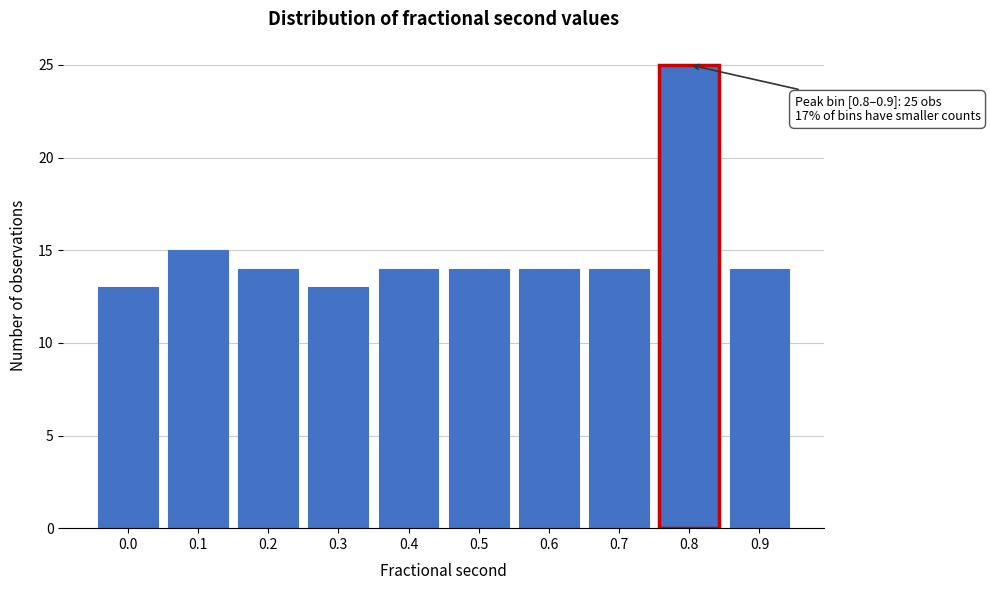

Reading right to left, list all the values displayed in this chart.

0.9=14	0.8=25	0.7=14	0.6=14	0.5=14	0.4=14	0.3=13	0.2=14	0.1=15	0.0=13